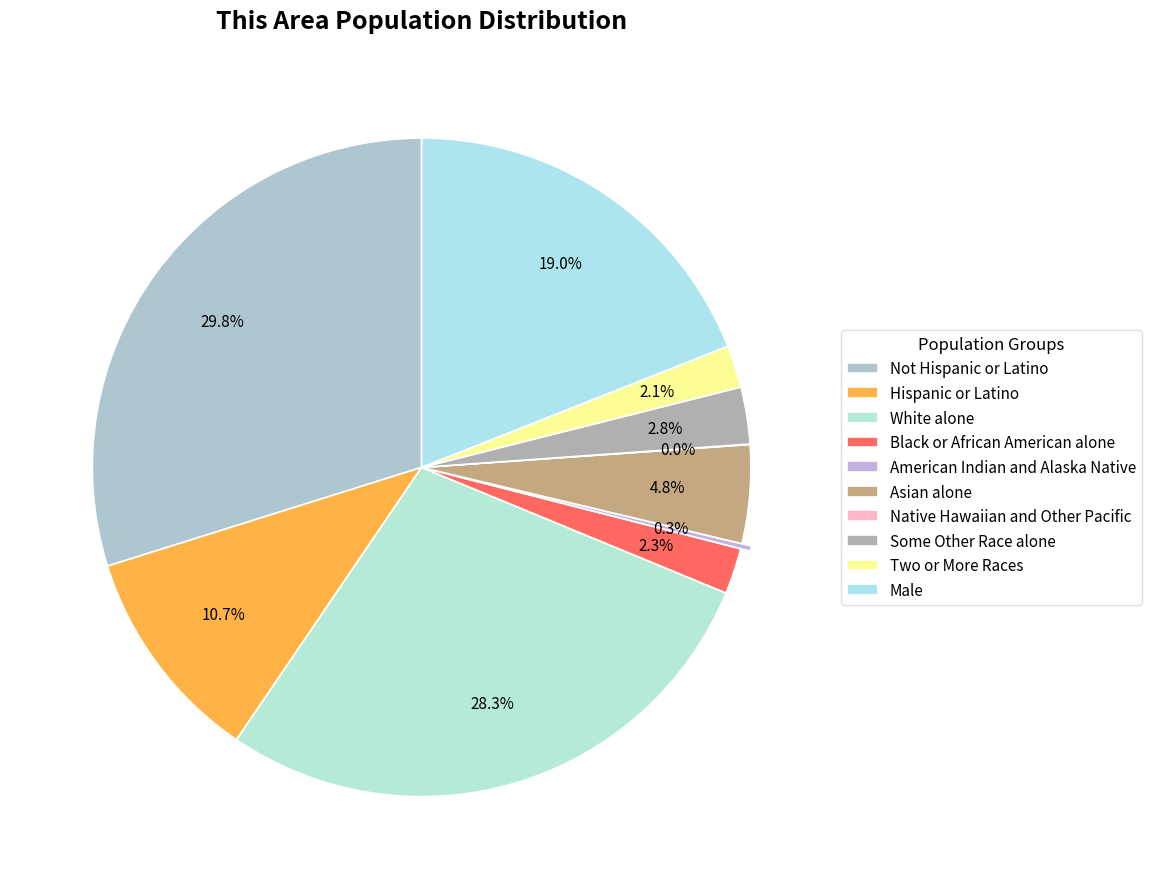

Which has a higher value, Native Hawaiian and Other Pacific or Male?

Male